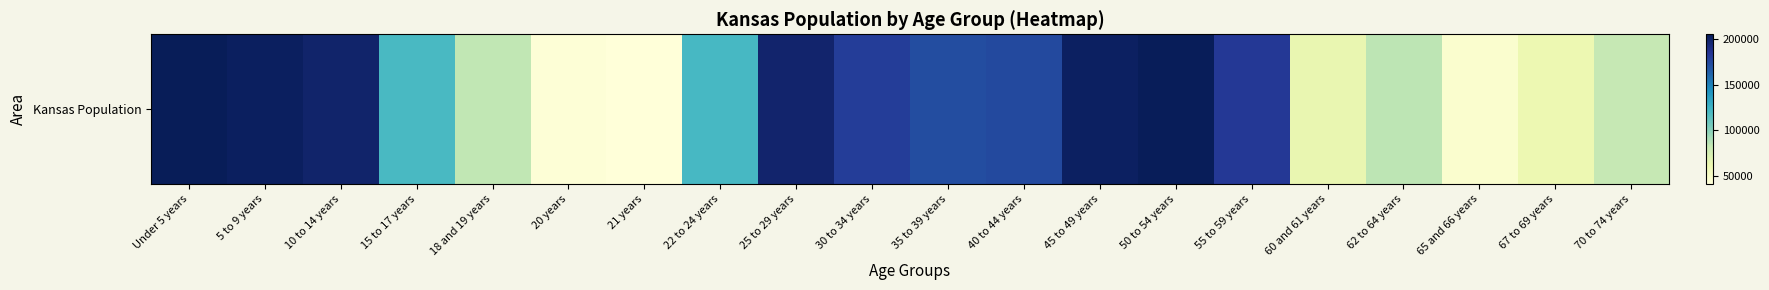

The value at 55 to 59 years is 182512. True or false?

True